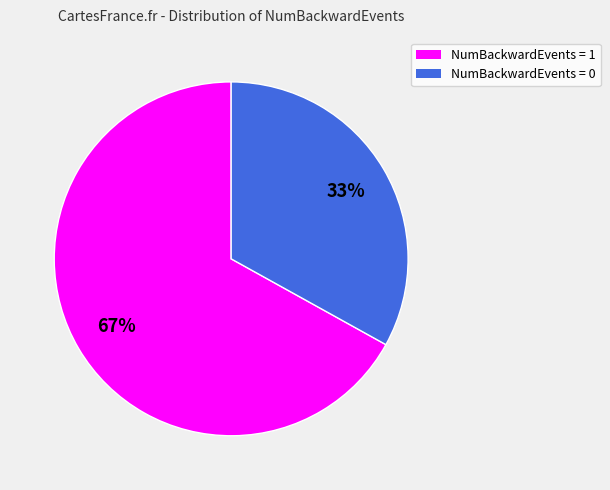

Does any single category account for the majority?

Yes